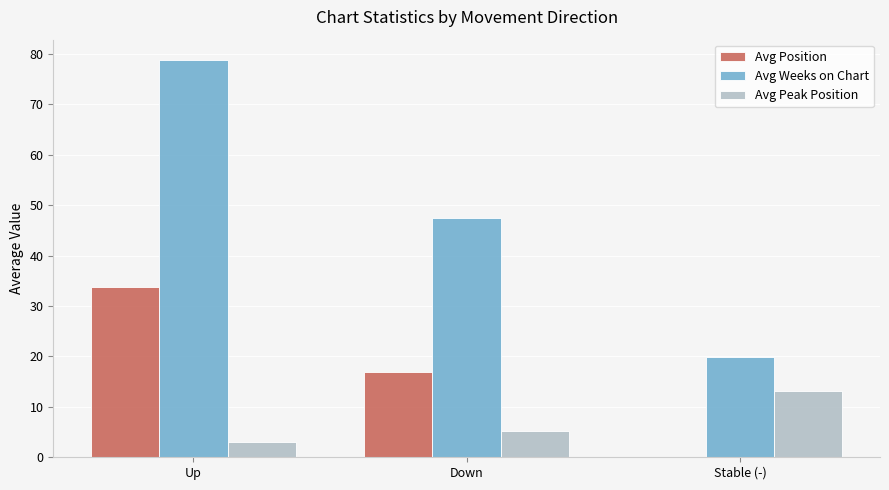

Which series has the widest spread of values?

Avg Weeks on Chart